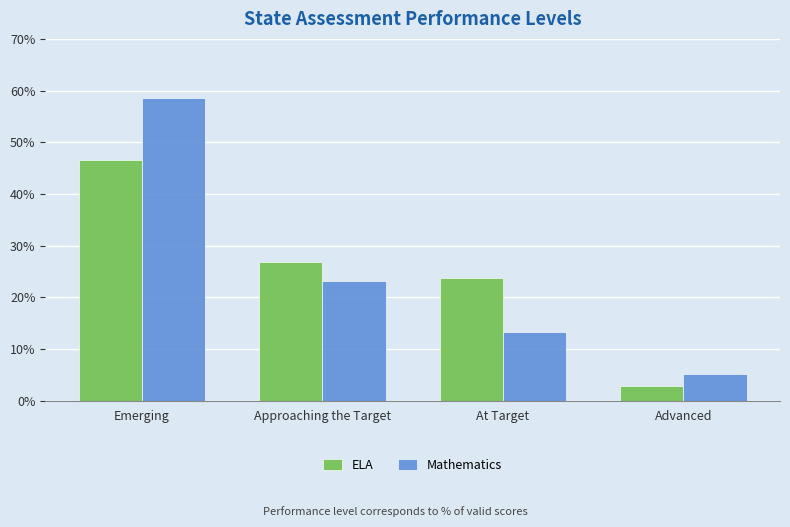

Where is Mathematics nearest to the value 0?

Advanced